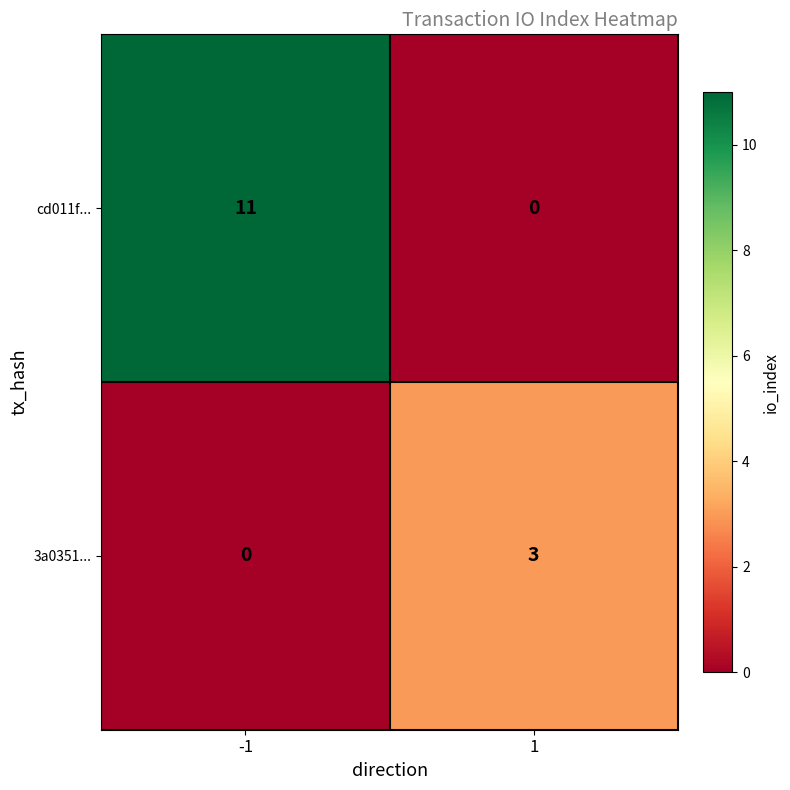

Which series changed the most between -1 and 1?

cd011f...